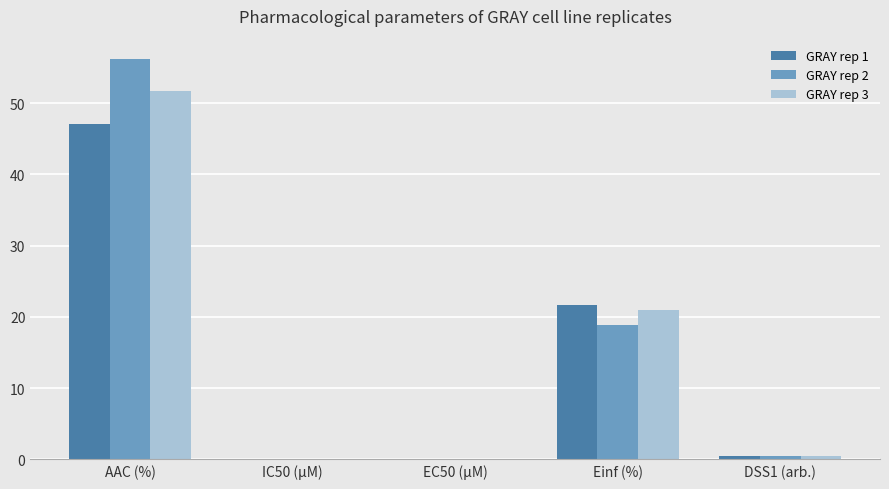

What is the sum of the GRAY rep 2 values at AAC (%) and Einf (%)?

75.0